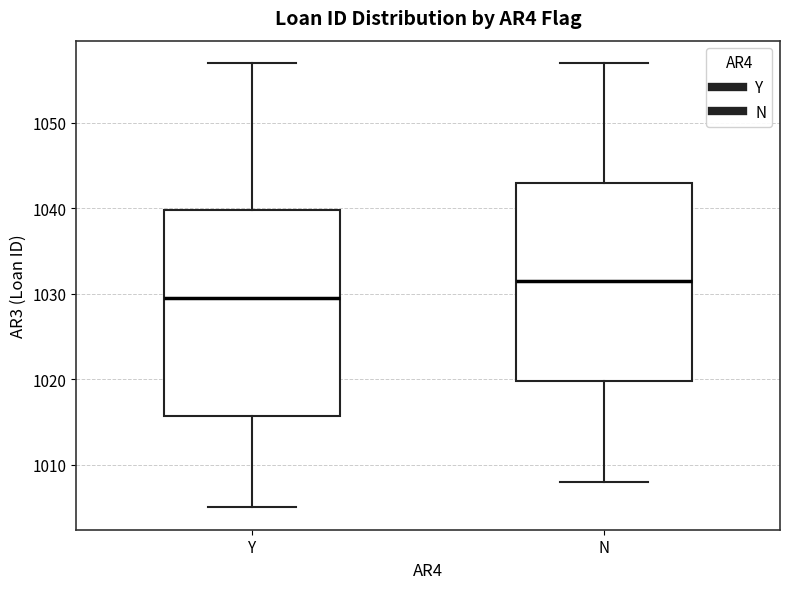

Where does the lower whisker of the box for Y end on the y-axis? The values are not printed on the chart, so give them approximately, as read against the axis.

1005